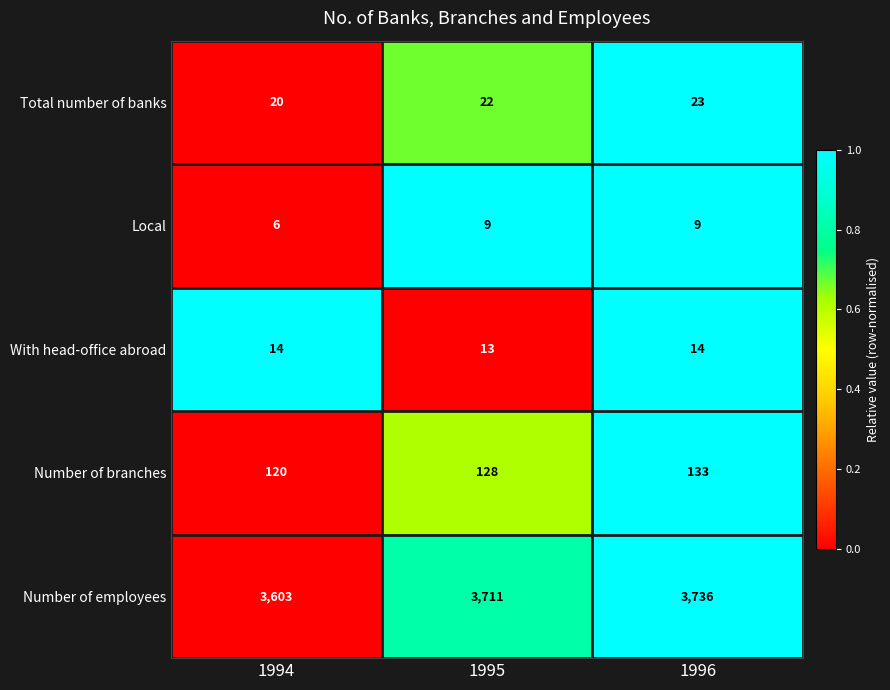

What is the total value across all series at 1995?

3883